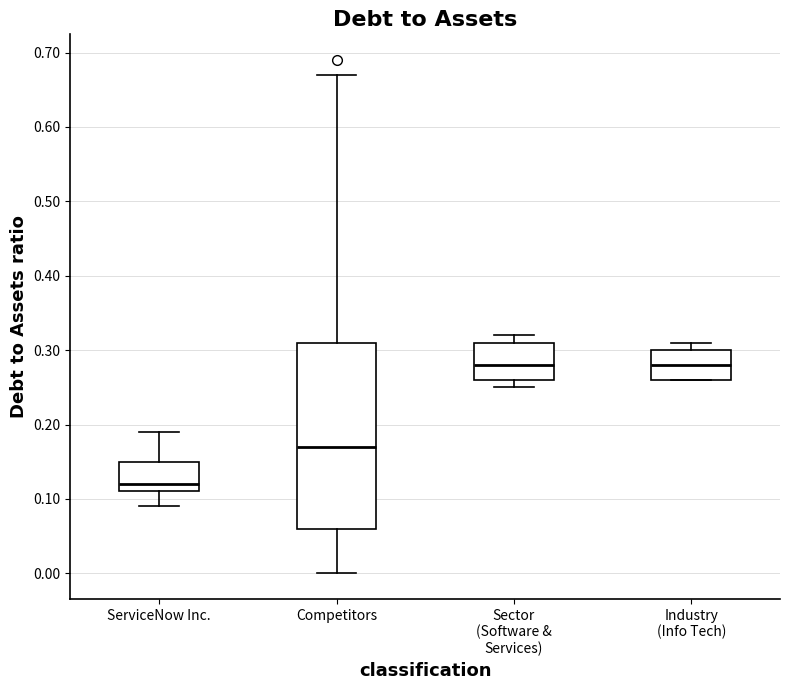

Which box's median line is the lowest?

ServiceNow Inc.